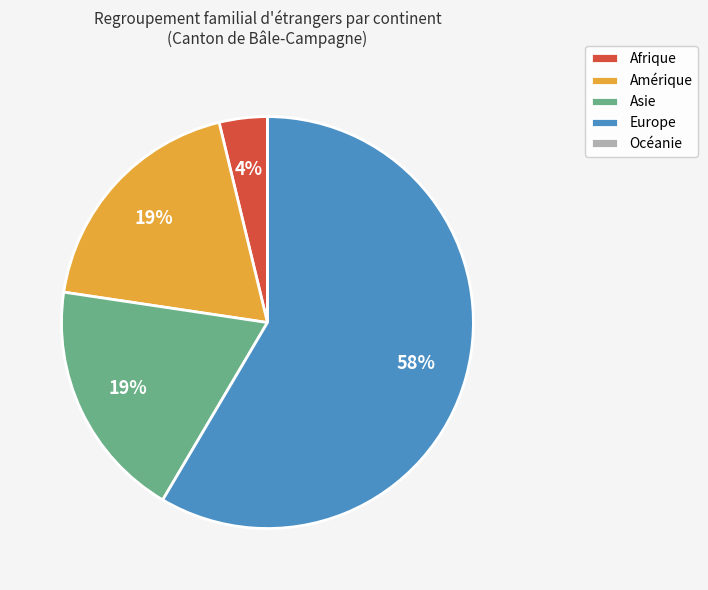

Between Europe and Amérique, which is larger?

Europe